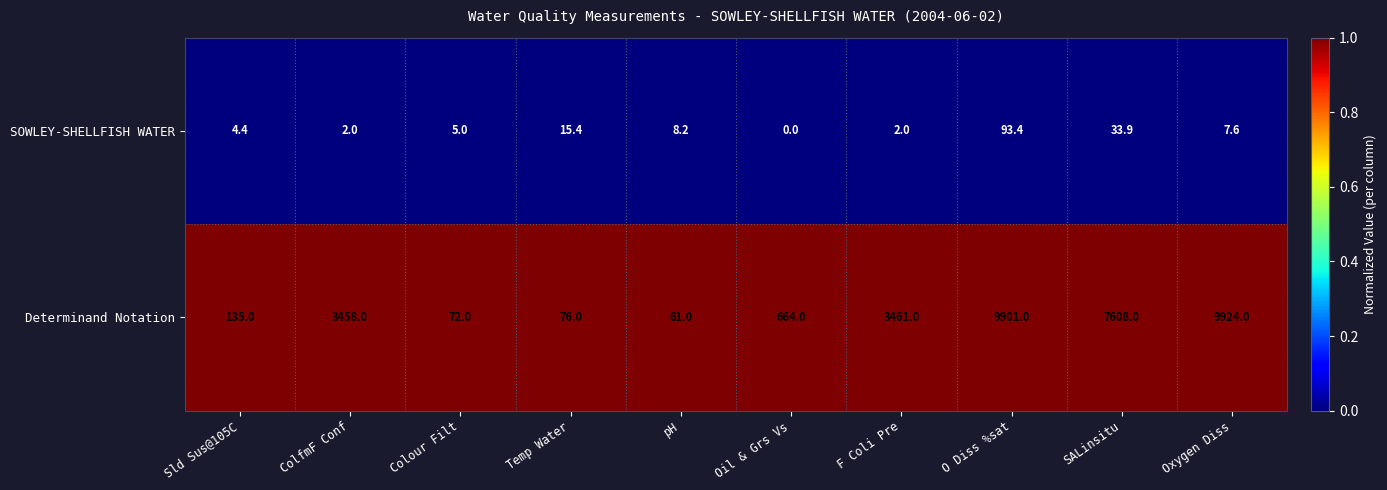

What is the approximate value of SOWLEY-SHELLFISH WATER at SALinsitu?

33.9